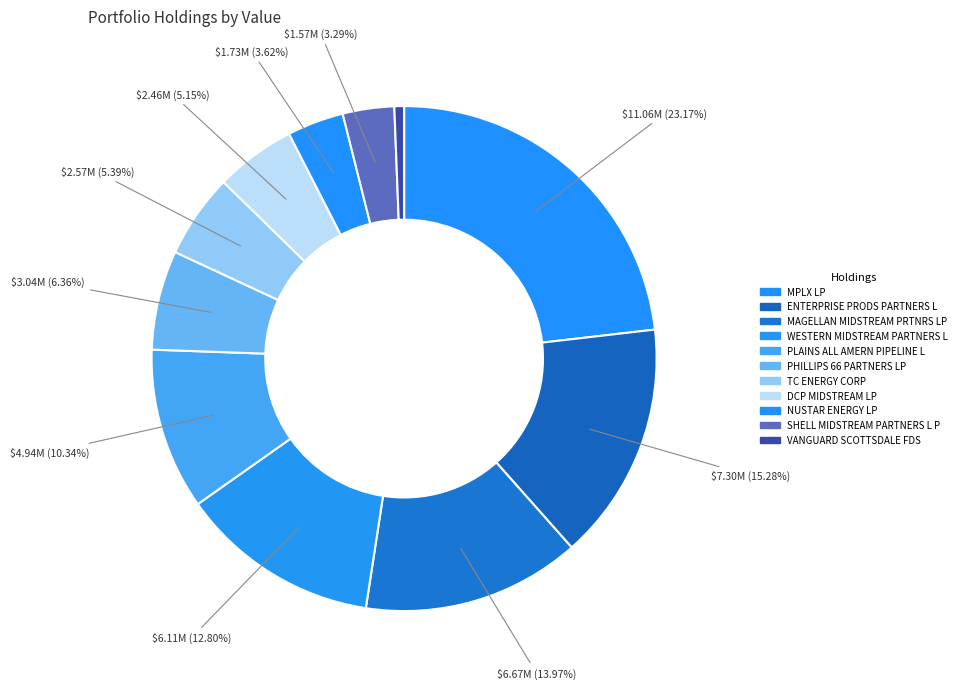

To the nearest percent, what is the difference between the largest and smallest slice percentages?

23%